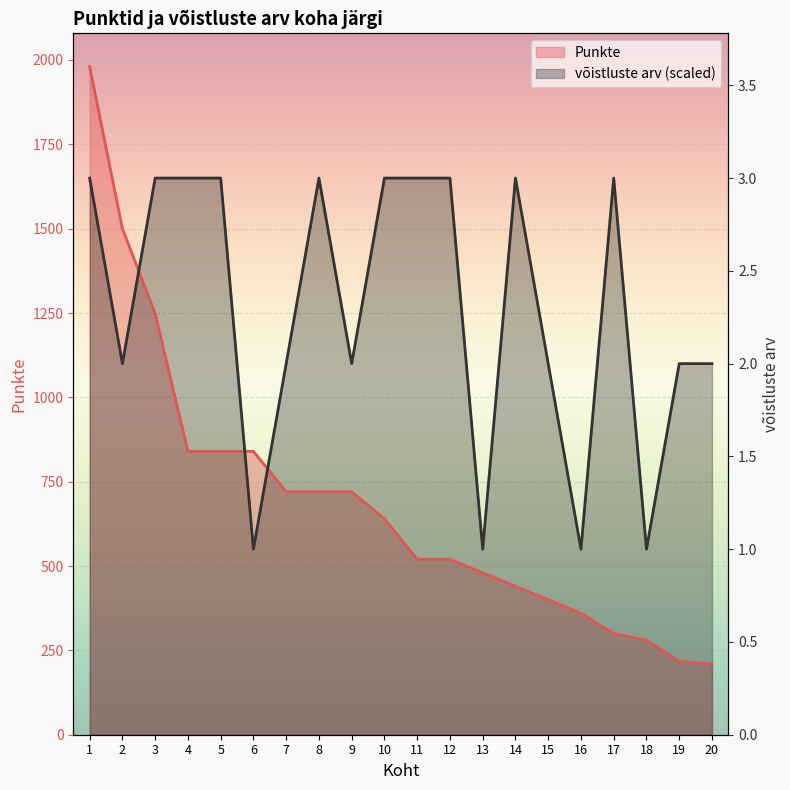

What is the value of the võistluste arv point at the 11th from the left?

1650.0